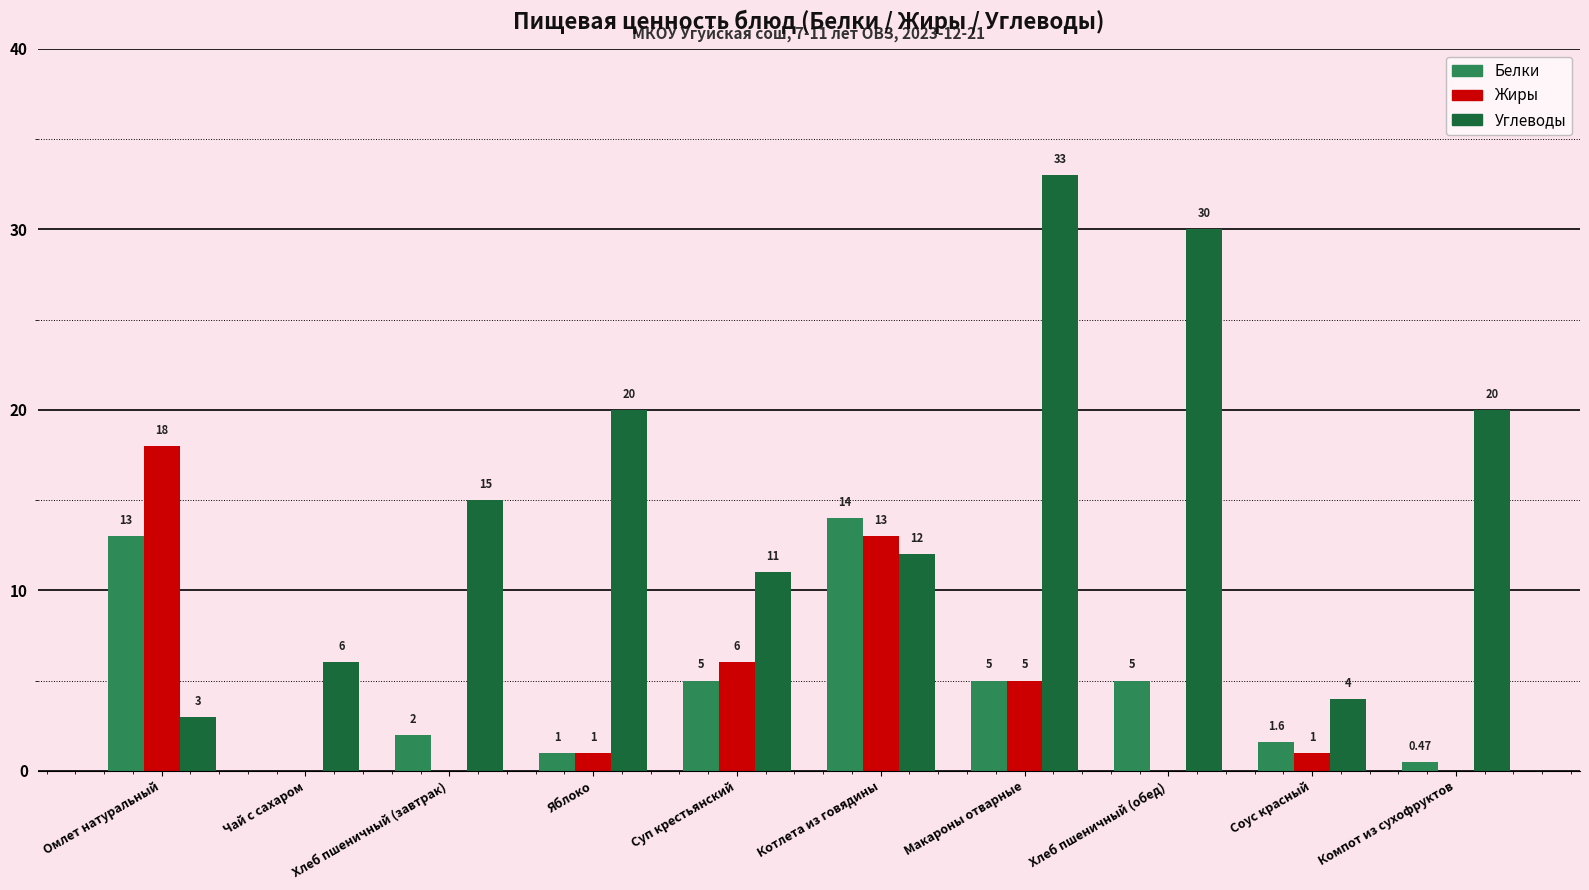

How many values in Белки are above zero?

9